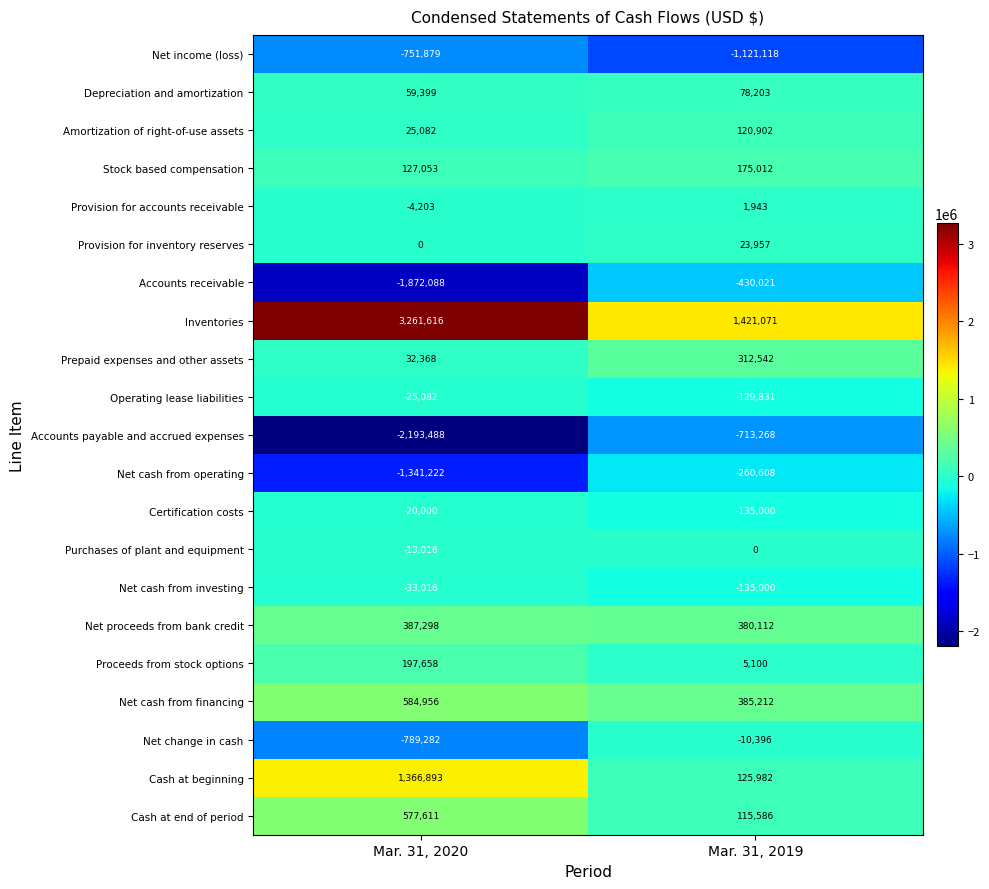

What is the sum of all Accounts payable and accrued expenses values?

-2906756